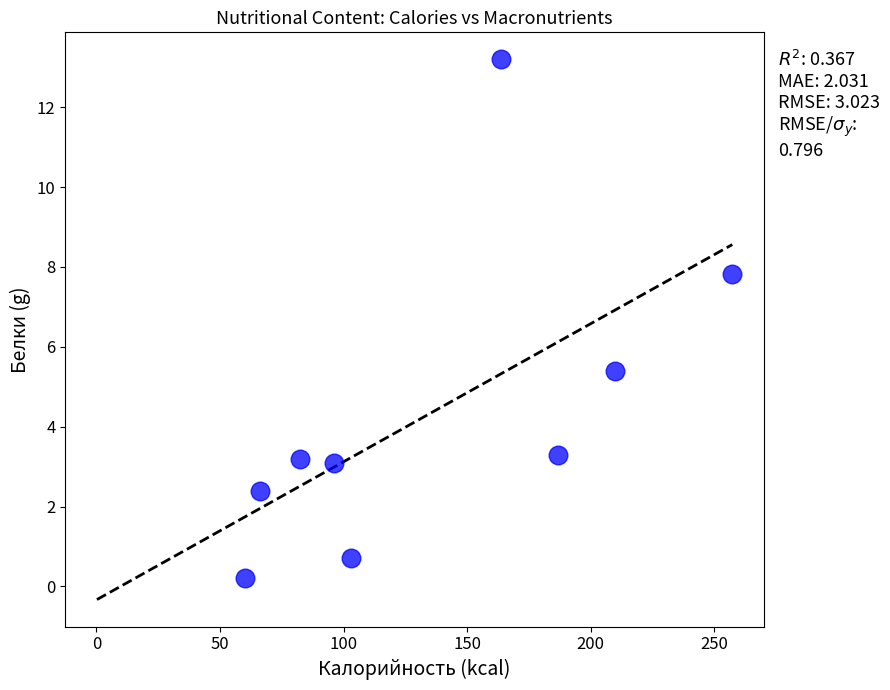

What Y value in the scatter plot is closest to 6?

5.4